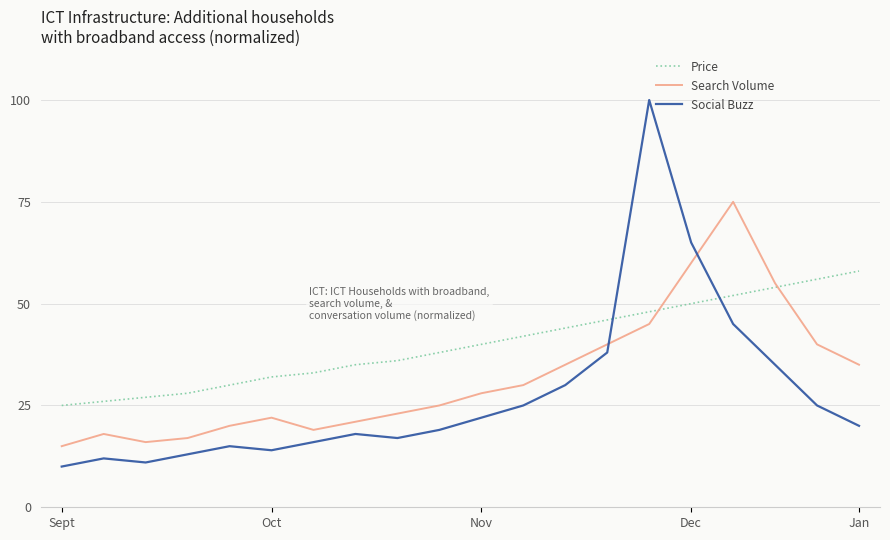

Rank the series by their average value, from lowest to highest.

Social Buzz, Search Volume, Price